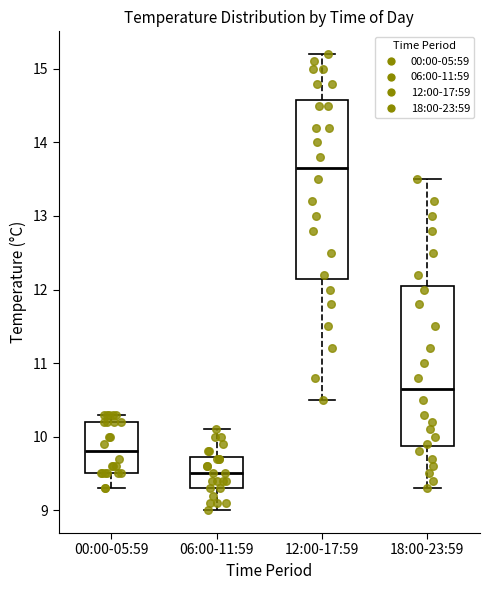

Which box's median line is the lowest?

06:00-11:59